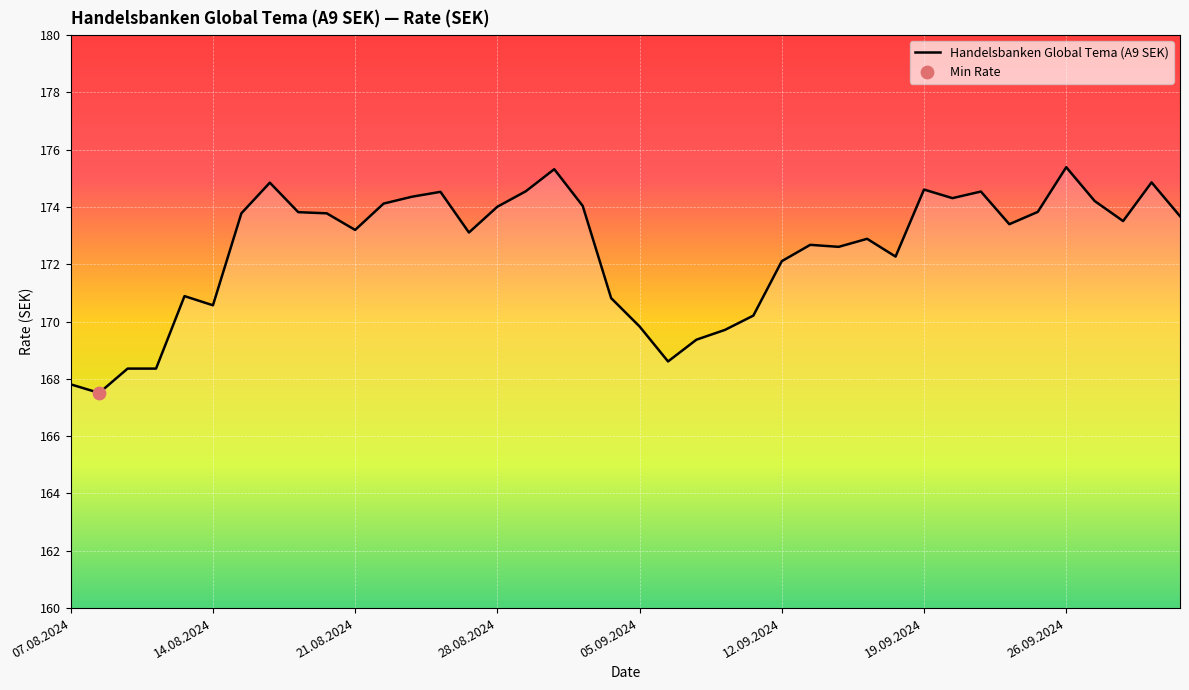

What is the minimum value shown in the chart?

167.5